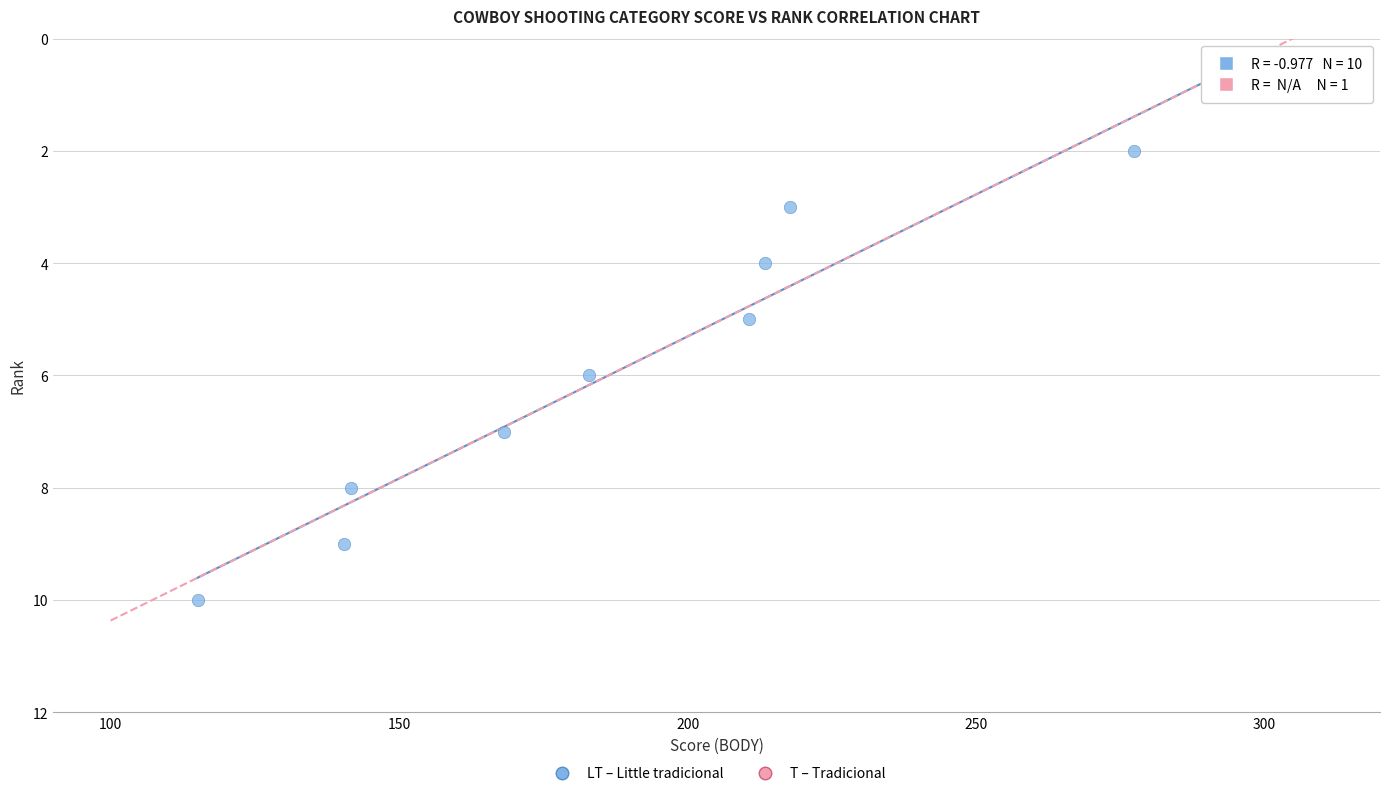

What are all the series names shown in the legend?

LT – Little tradicional, T – Tradicional